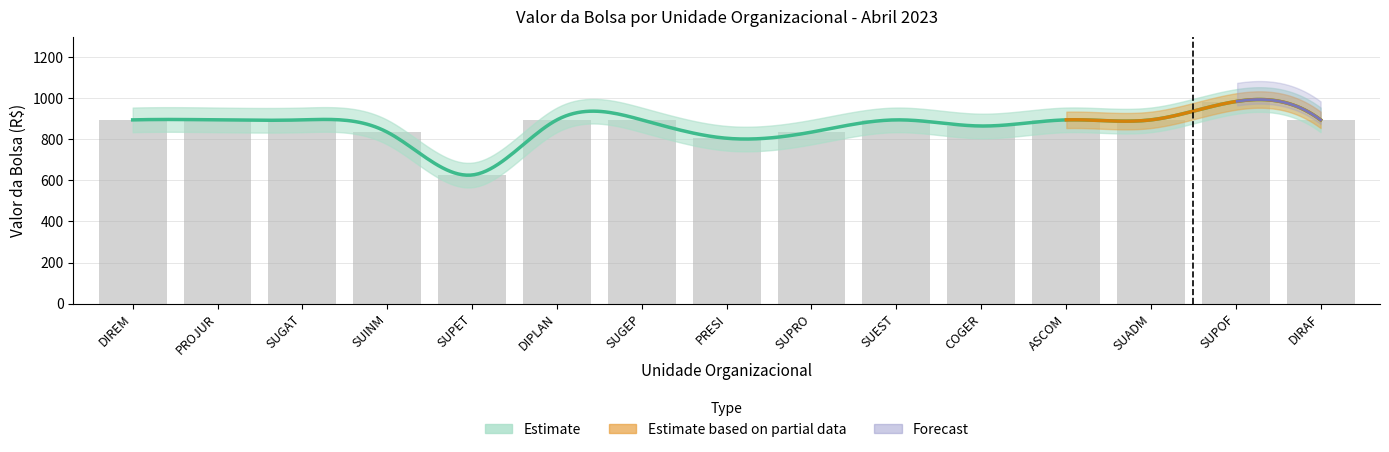

Reading left to right, what are all the values shown in this chart?

894.8	894.8	894.8	835.1	626.3	894.8	894.8	805.3	835.1	894.8	864.9	894.8	894.8	984.1	894.8